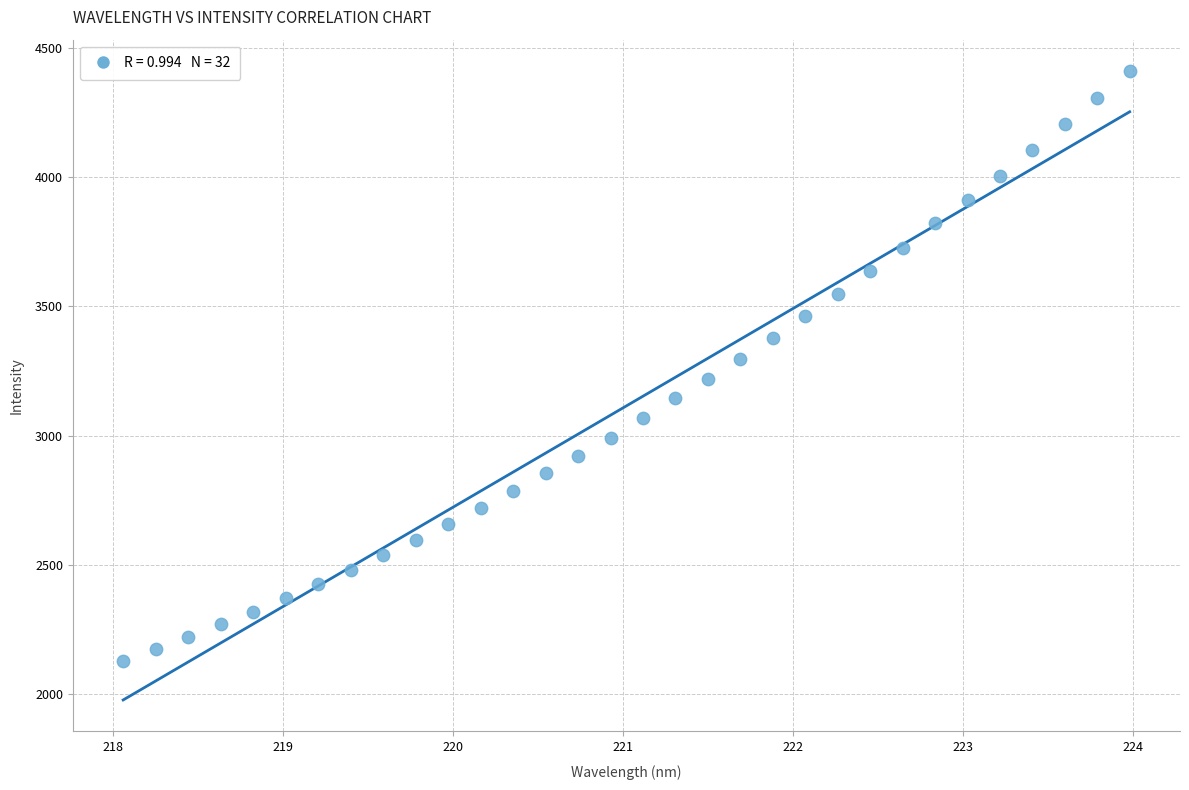

What is the range of Y values (max minus min)?

2281.1